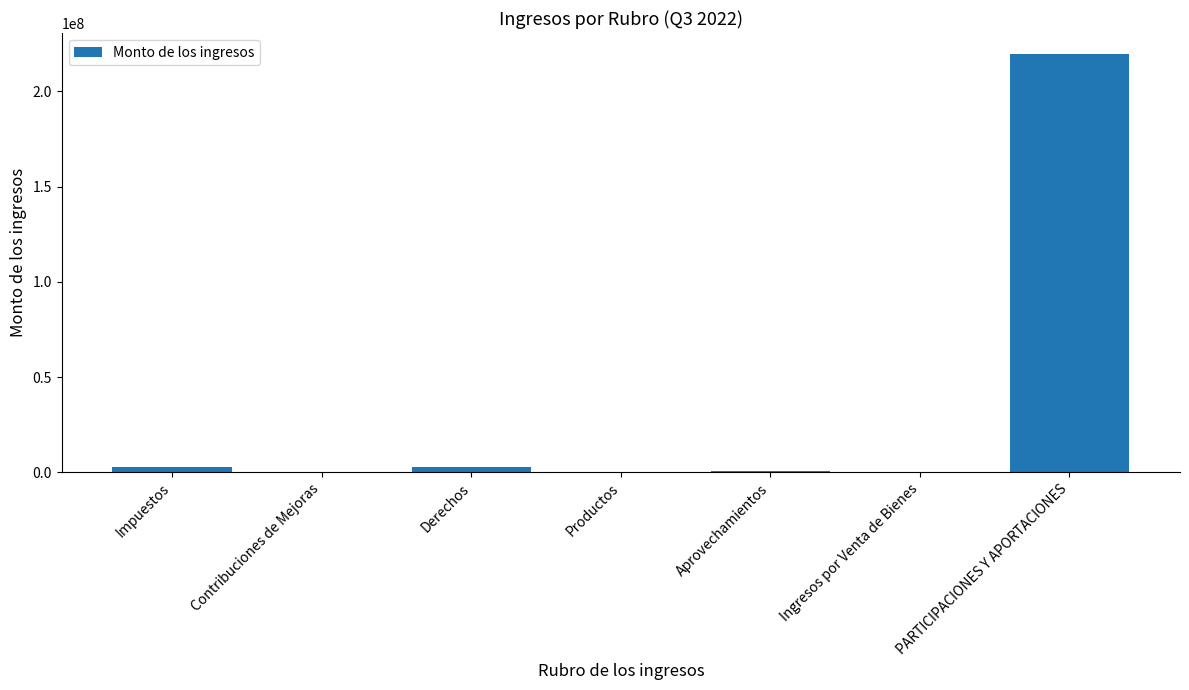

Count the number of categories in the chart.

7